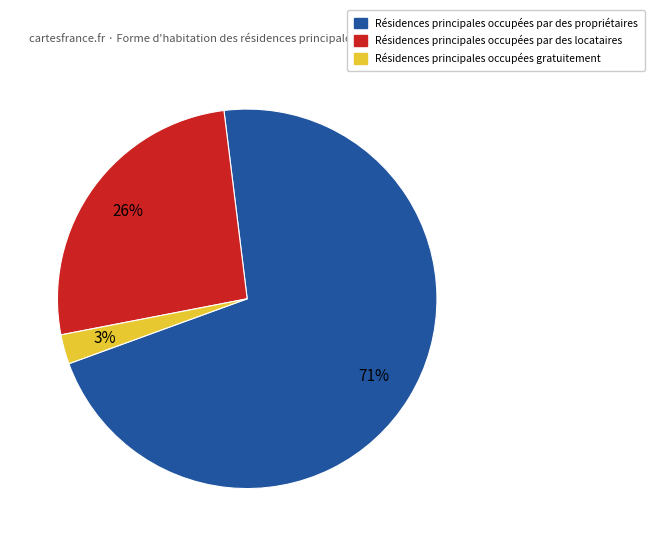

Is there a majority slice in this chart?

Yes